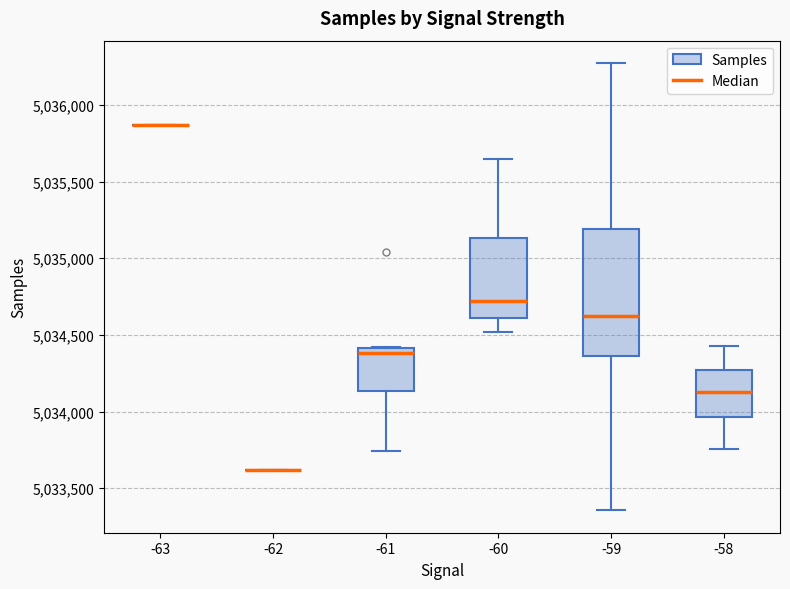

Comparing the boxes themselves (not the whiskers), which one is the tallest?

-59